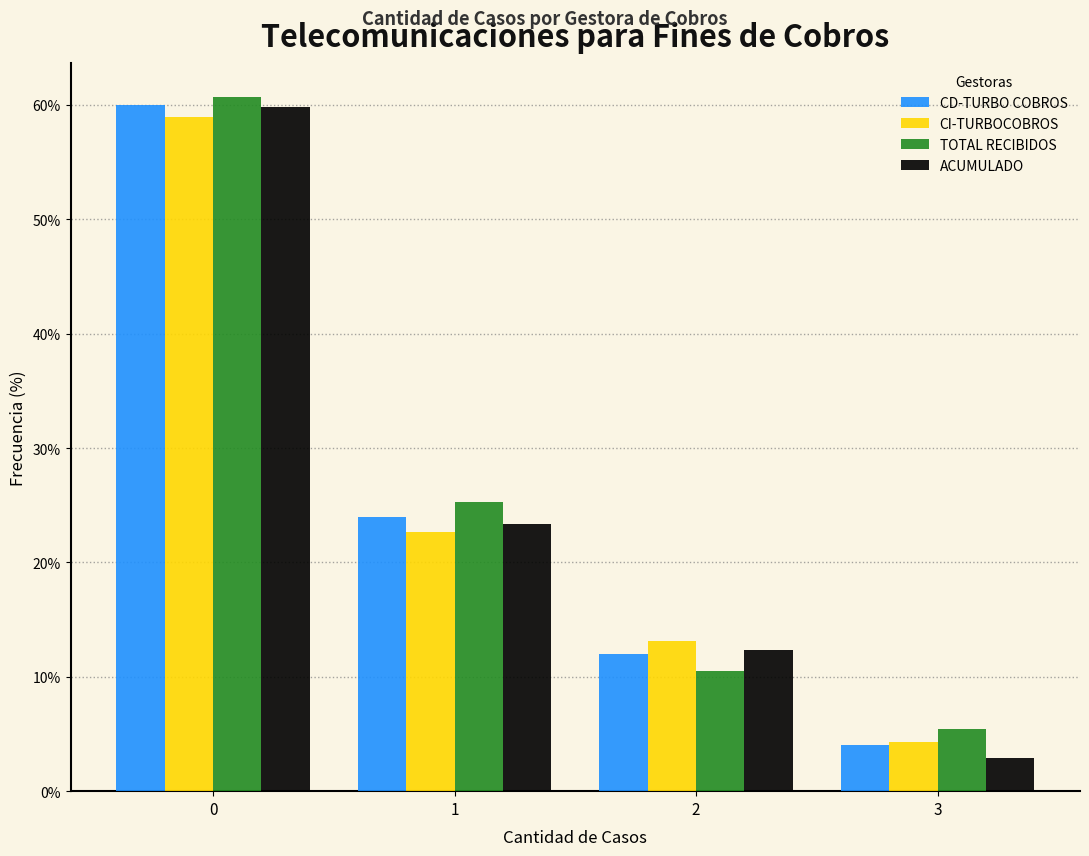

Reading left to right, transcribe all the data shown in this chart.

CD-TURBO COBROS: 0=60.0	1=24.0	2=12.0	3=4.0
CI-TURBOCOBROS: 0=59.0	1=22.7	2=13.1	3=4.3
TOTAL RECIBIDOS: 0=60.7	1=25.3	2=10.5	3=5.5
ACUMULADO: 0=59.8	1=23.4	2=12.3	3=2.9